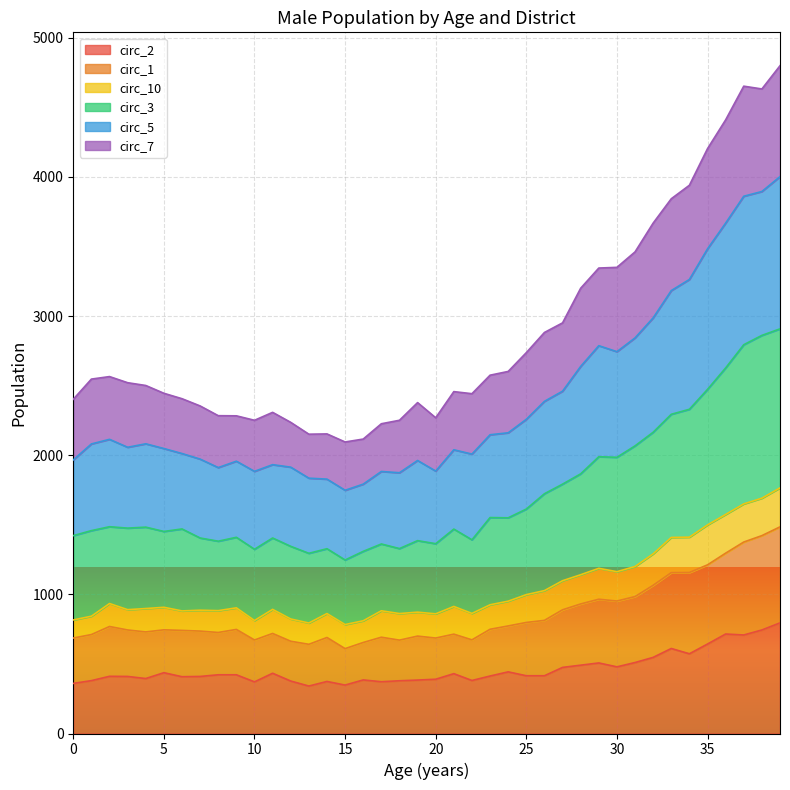

What is the total value across all series at 15?

2095